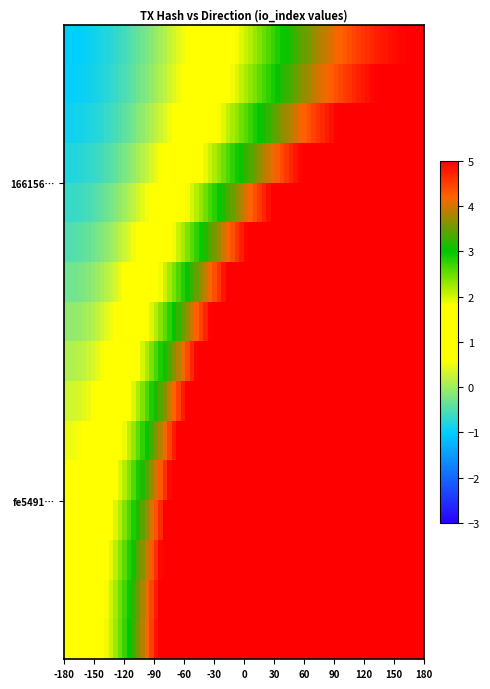

What is the smallest value displayed?

-1